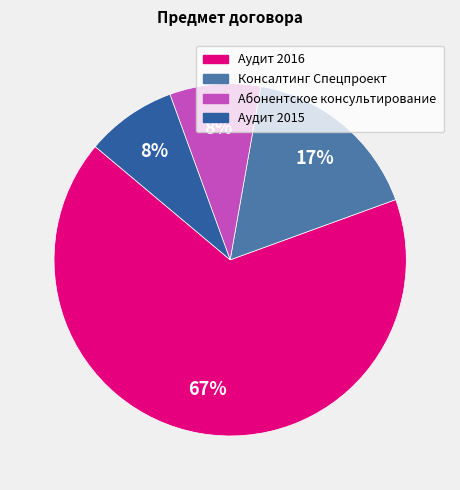

Is there any slice that represents more than half of the pie?

Yes